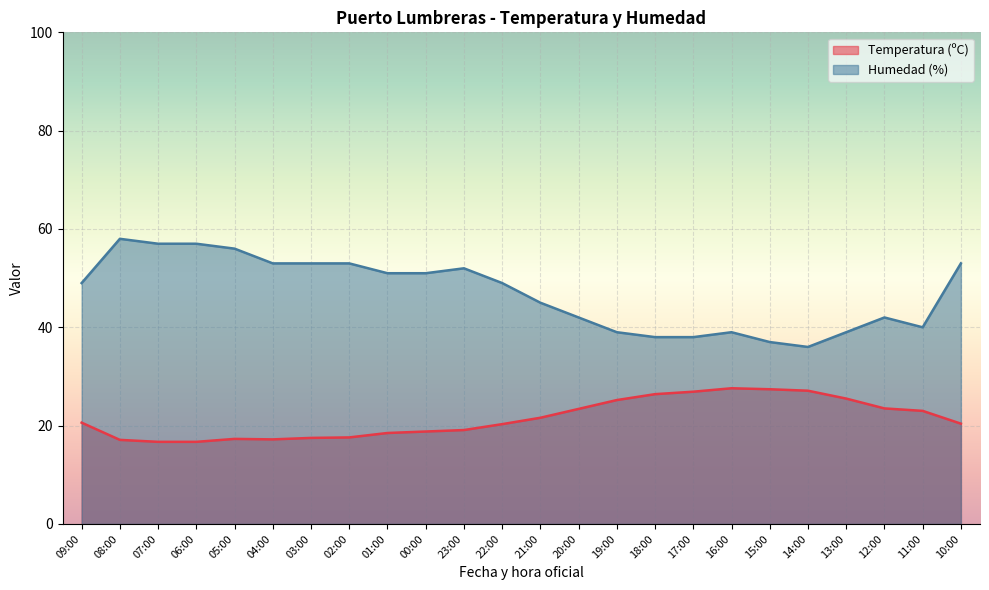

Does the chart display data point markers on the line(s)?

No